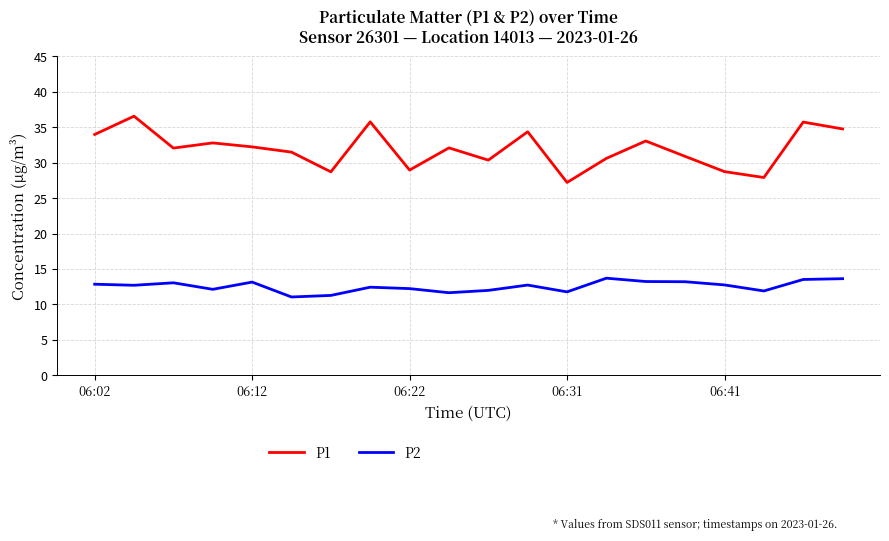

At how many categories does at least one series exceed 17?

20